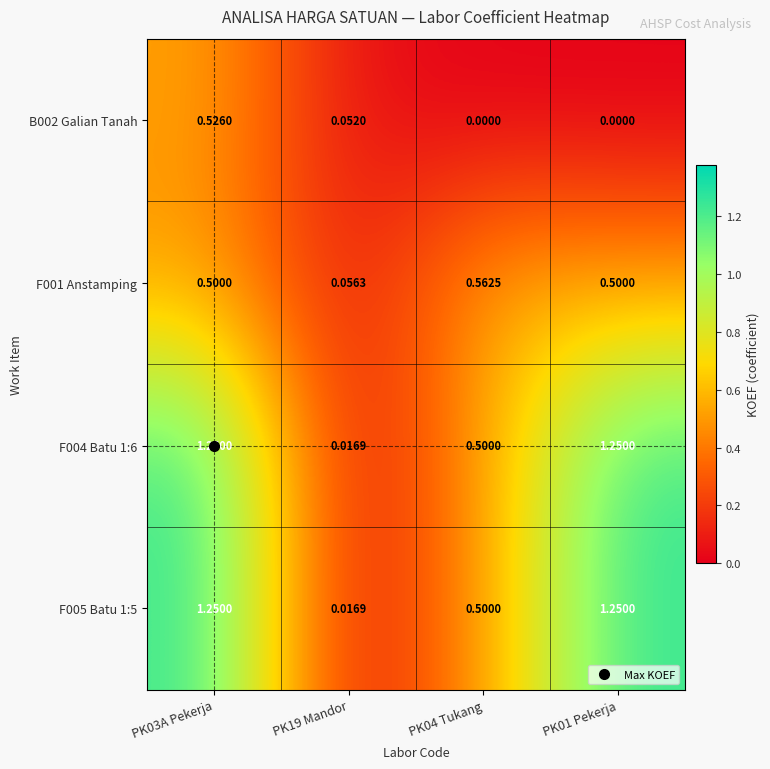

Is the value of F005 Batu 1:5 at PK04 Tukang greater than the value of F004 Batu 1:6 at PK01 Pekerja?

No